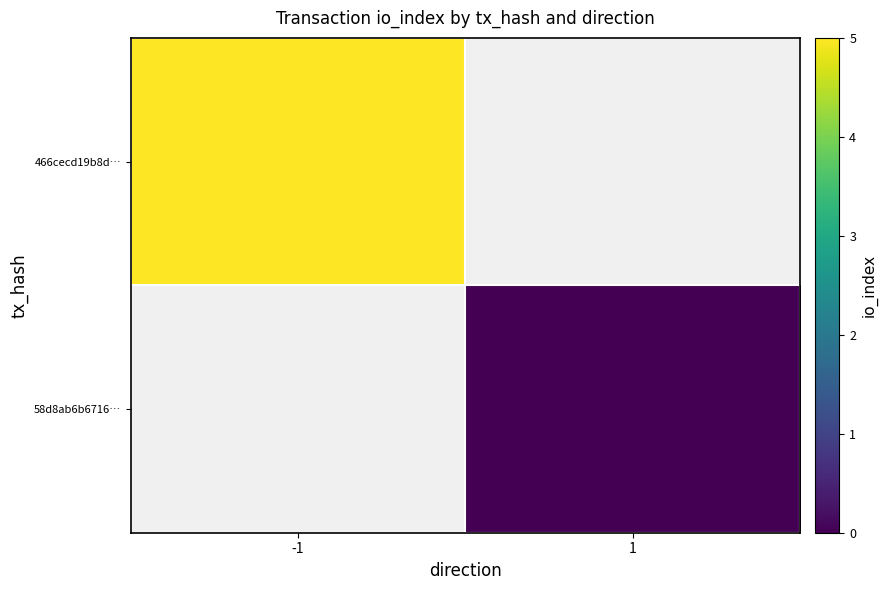

At how many categories does at least one series exceed 2?

1